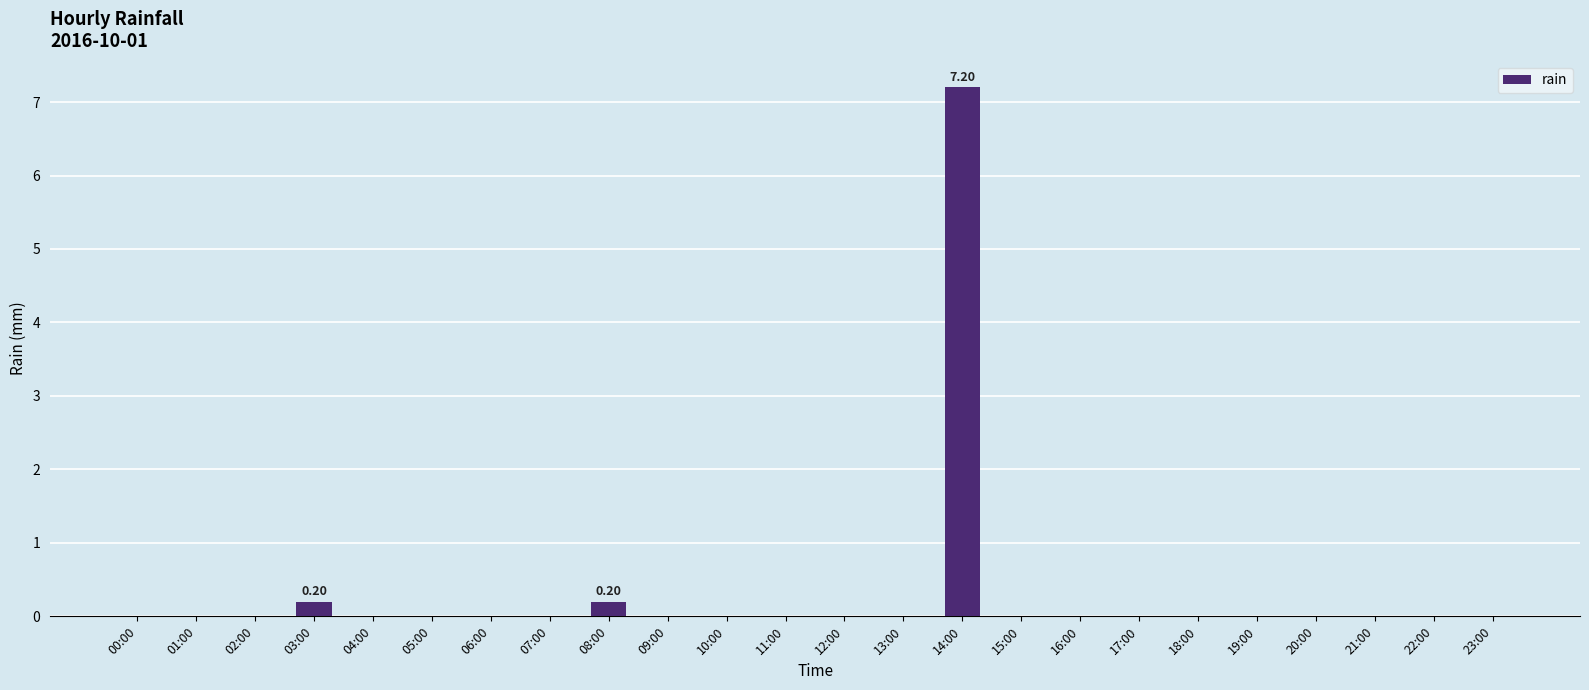

Count the number of categories in the chart.

24